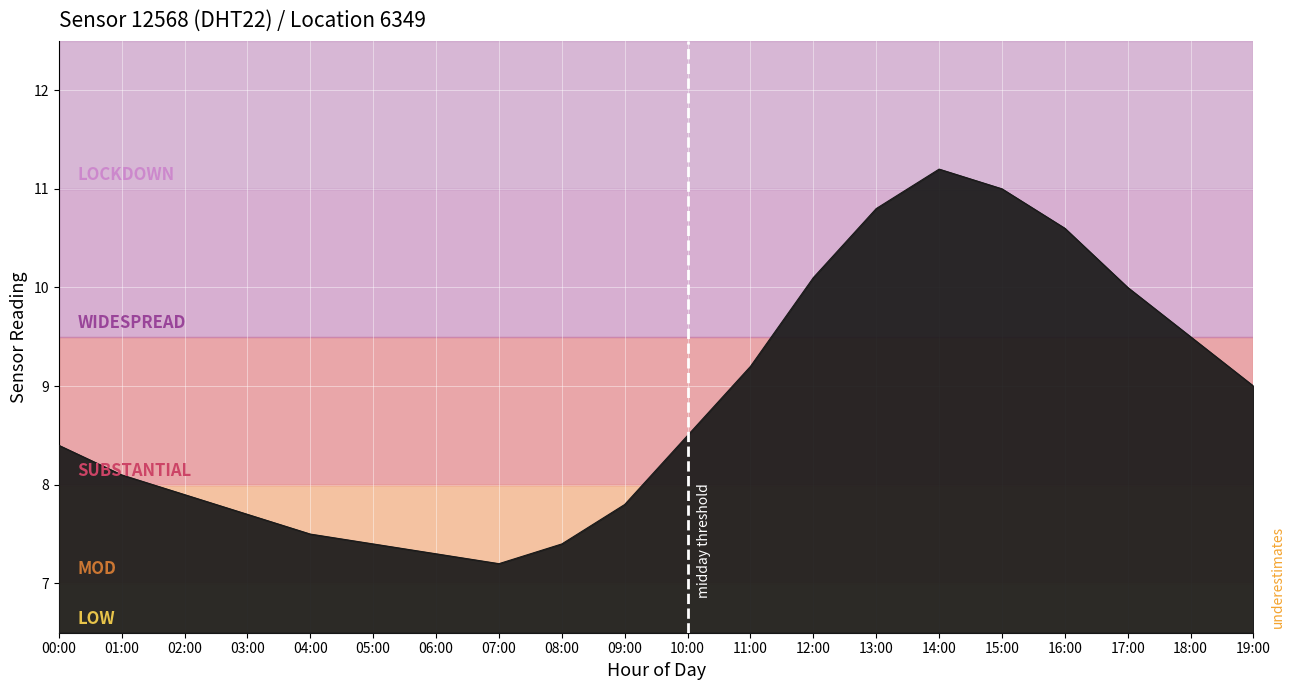

What is the difference between the values at 13:00 and 06:00?

3.5